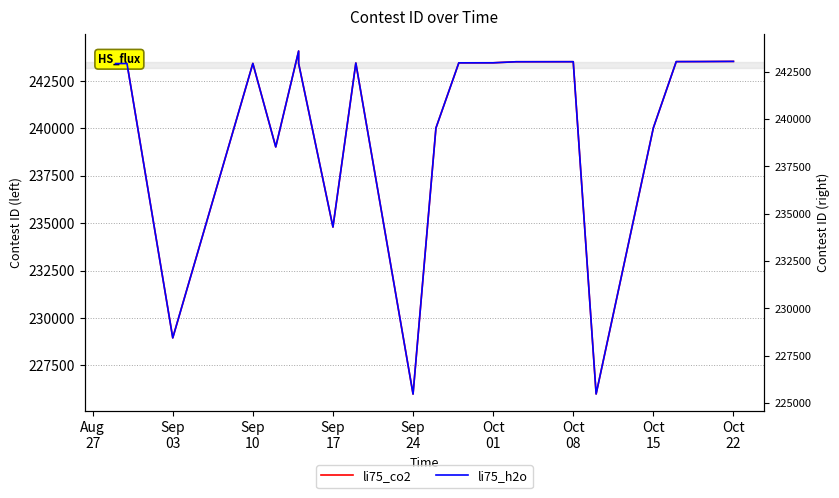

What are all the series names shown in the legend?

li75_co2, li75_h2o